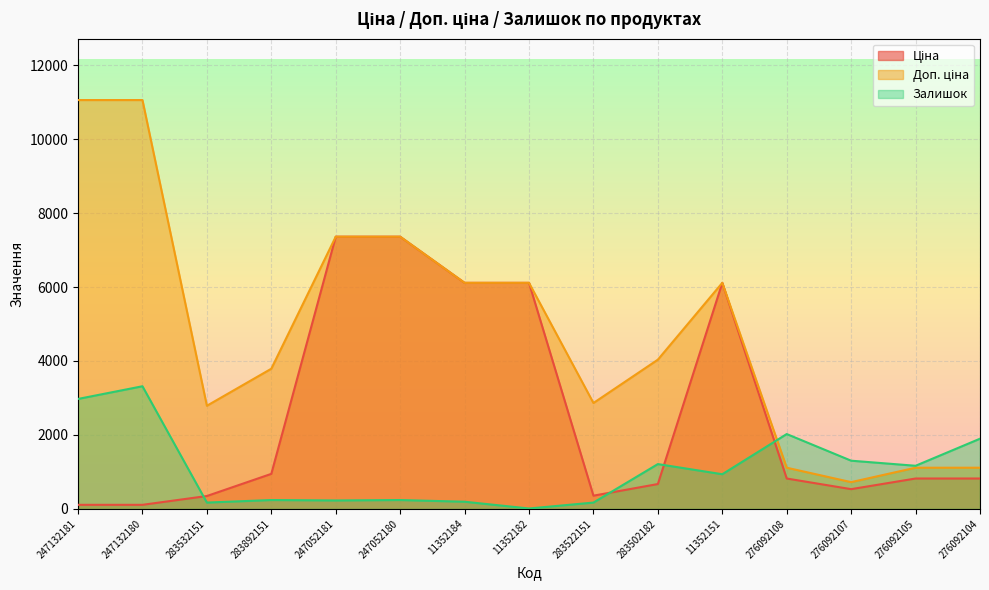

Where does the Доп. ціна series first go above 4035?

247132181